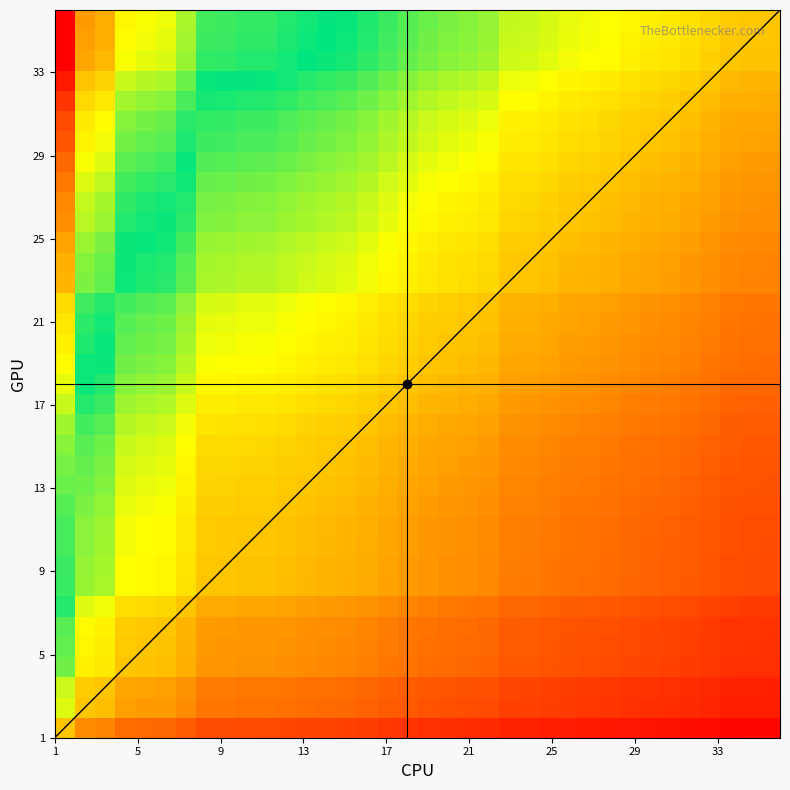

Reading left to right, what are all the values shown in this chart?

1.3	1.0	1.0	0.9	0.9	0.8	0.8	0.7	0.7	0.7	0.7	0.7	0.7	0.7	0.7	0.7	0.6	0.6	0.6	0.6	0.6	0.6	0.5	0.5	0.5	0.5	0.5	0.5	0.5	0.5	0.5	0.4	0.4	0.4	0.4	0.4